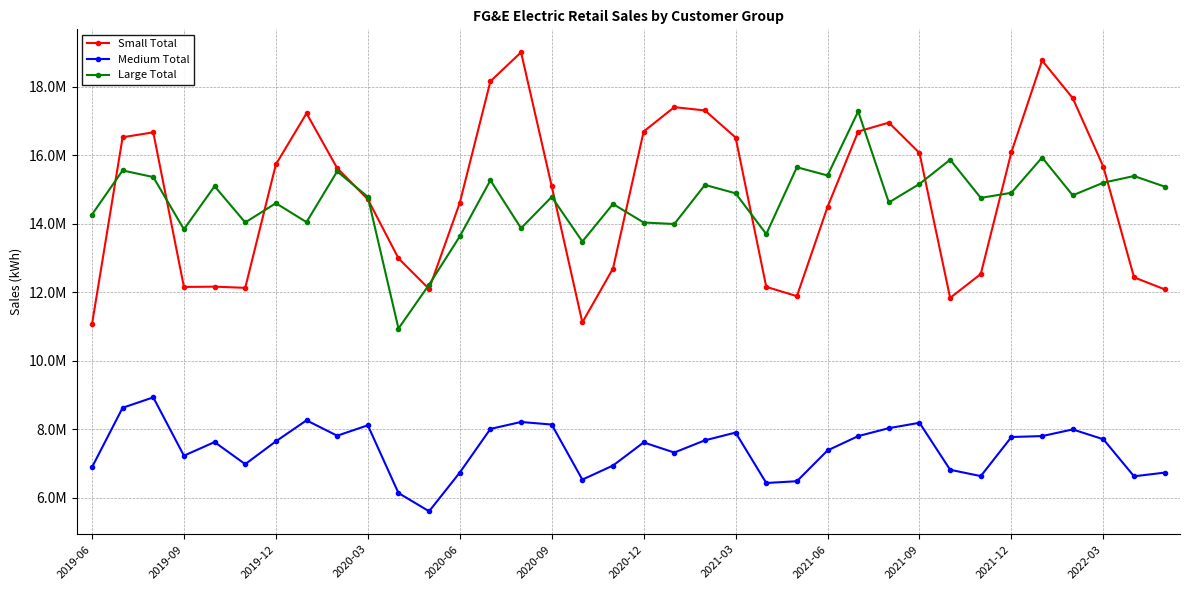

Does the chart have visible grid lines?

Yes